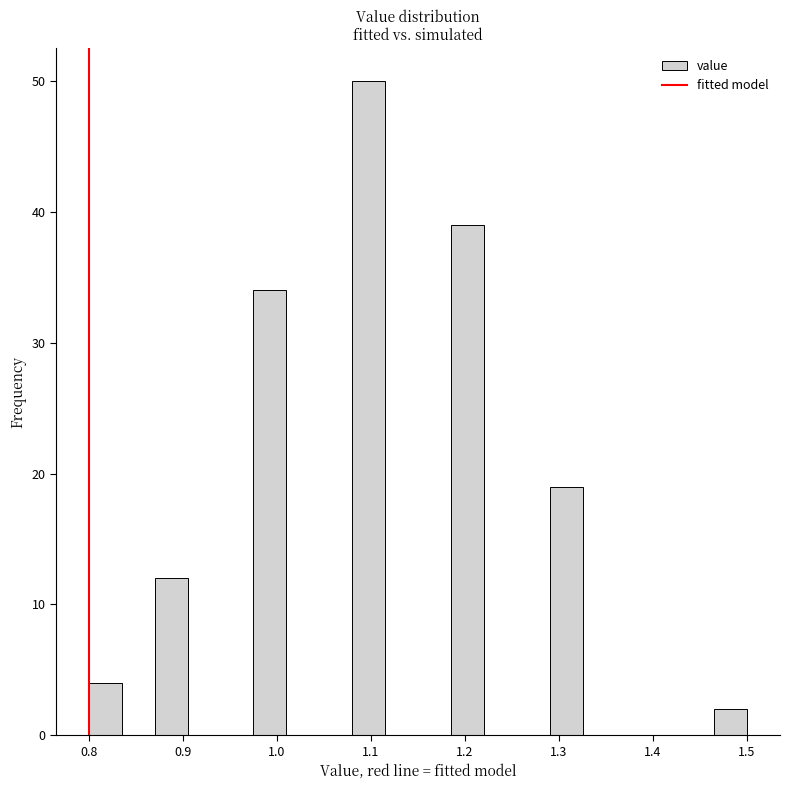

Read against the x-axis, roughly where is the centre of the tallest bar?

1.10